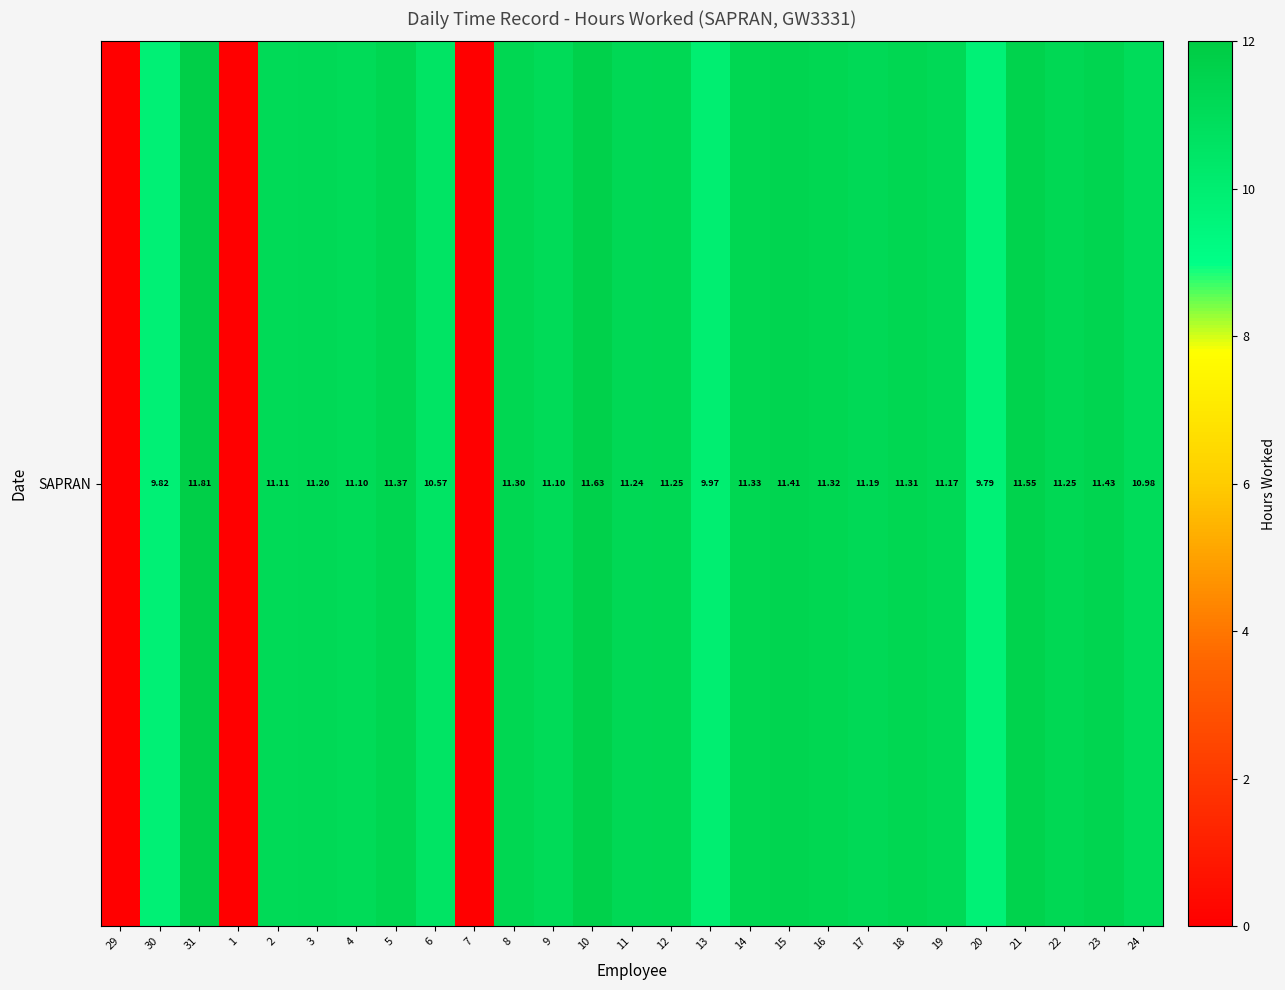

Reading left to right, transcribe all the data shown in this chart.

29=0.0	30=9.8	31=11.8	1=0.0	2=11.1	3=11.2	4=11.1	5=11.4	6=10.6	7=0.0	8=11.3	9=11.1	10=11.6	11=11.2	12=11.2	13=10.0	14=11.3	15=11.4	16=11.3	17=11.2	18=11.3	19=11.2	20=9.8	21=11.6	22=11.2	23=11.4	24=11.0